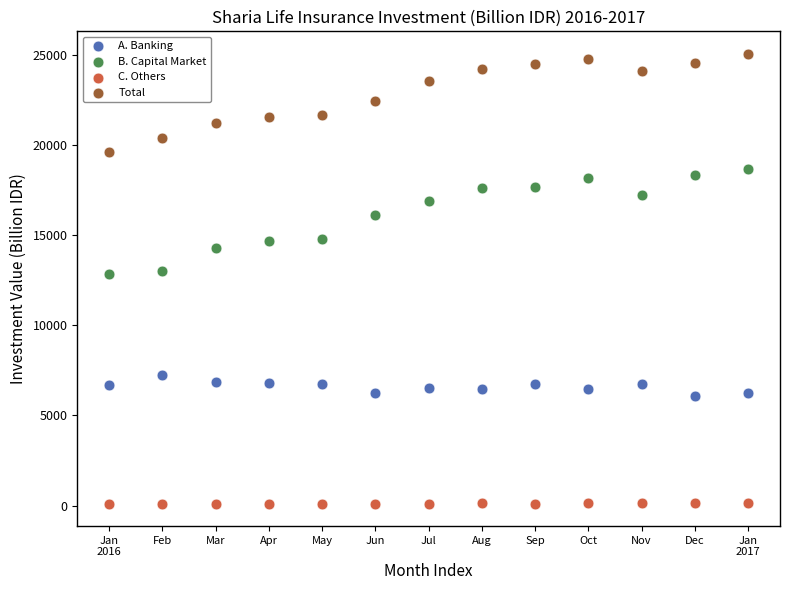

Which series reaches the minimum Y coordinate?

C. Others